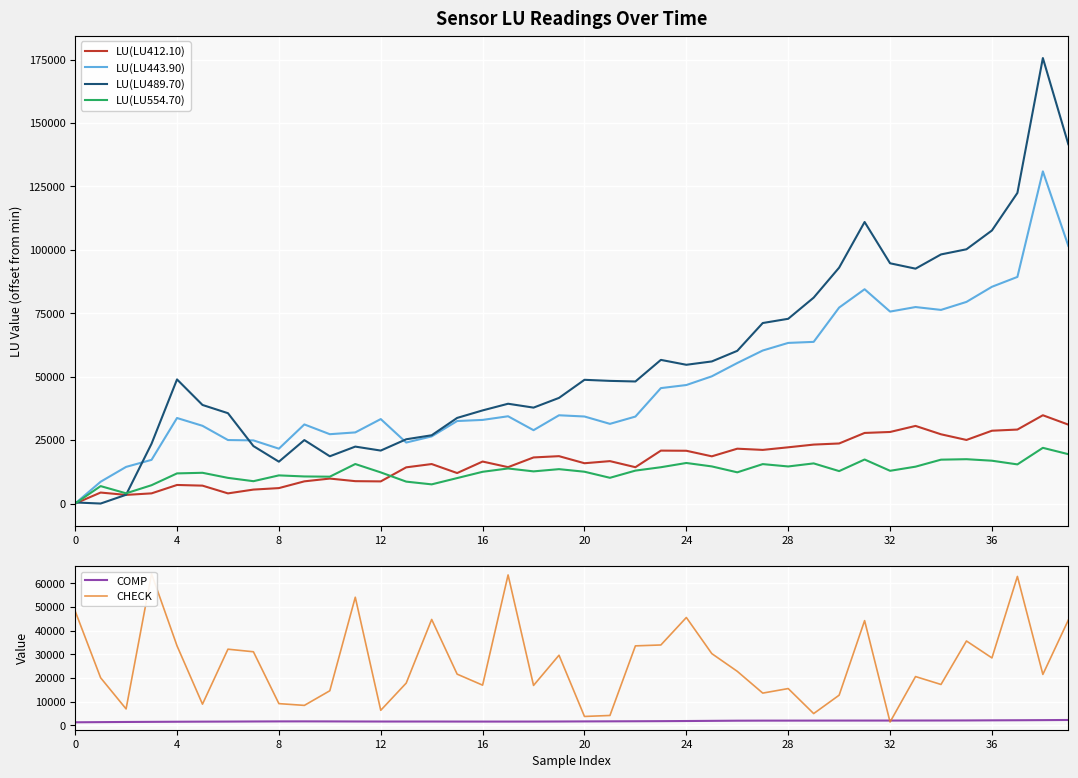

What is the maximum value for COMP?

2197